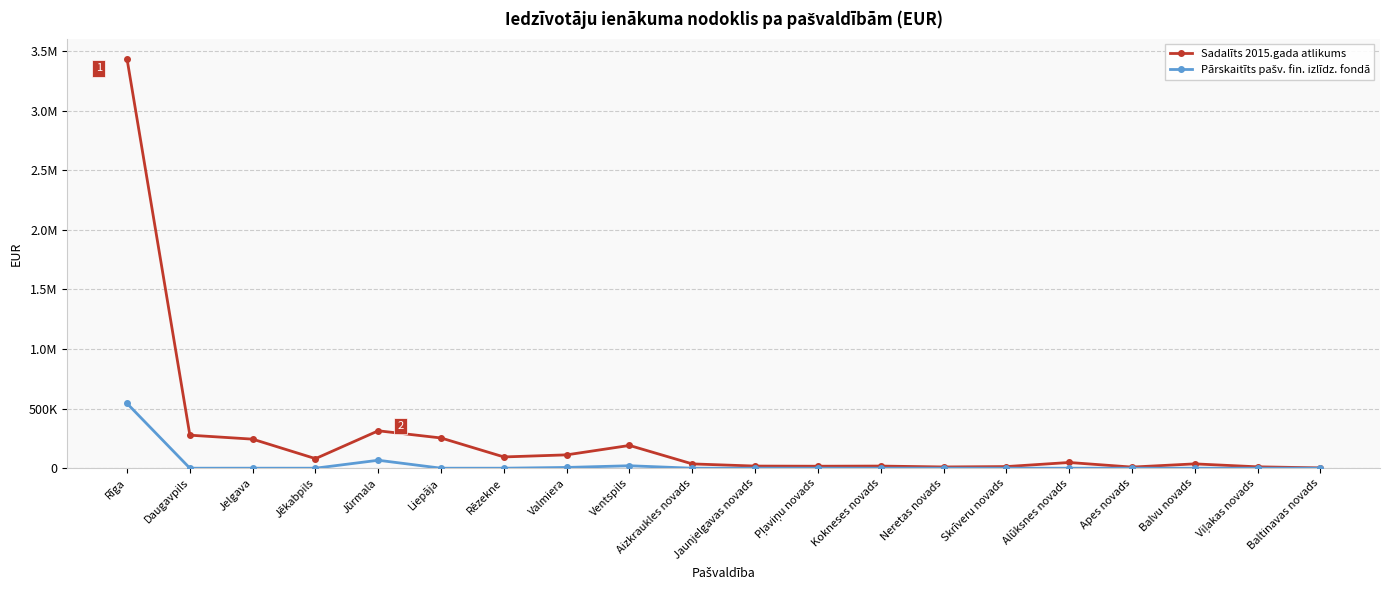

Is this an area chart (filled region under the line)?

No